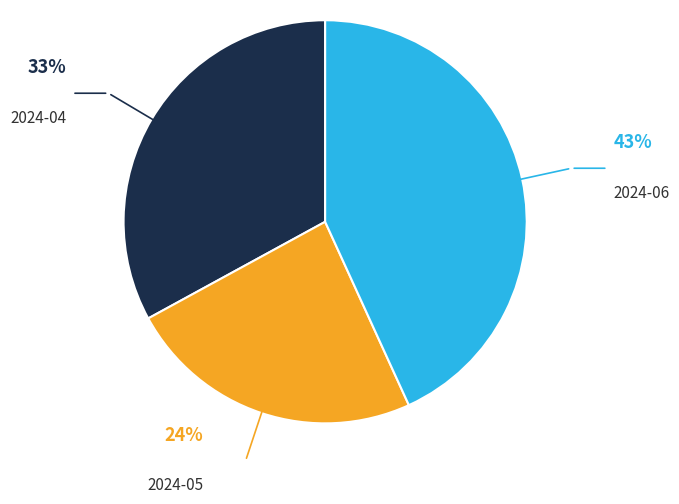

Rank the categories by value from lowest to highest.

2024-05, 2024-04, 2024-06